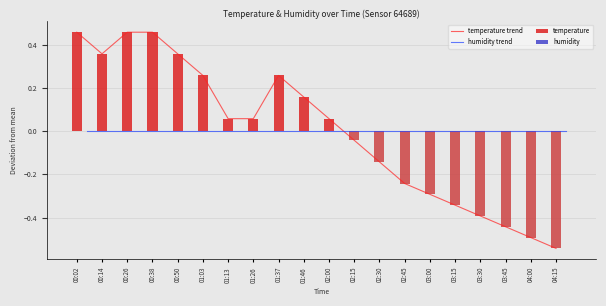

Reading right to left, list all the values displayed in this chart.

temperature trend: 04:15=-0.5	04:00=-0.5	03:45=-0.4	03:30=-0.4	03:15=-0.3	03:00=-0.3	02:45=-0.2	02:30=-0.1	02:15=-0.0	02:00=0.1	01:46=0.2	01:37=0.3	01:26=0.1	01:13=0.1	01:03=0.3	00:50=0.4	00:38=0.5	00:26=0.5	00:14=0.4	00:02=0.5
humidity trend: 04:15=-0.0	04:00=-0.0	03:45=-0.0	03:30=-0.0	03:15=-0.0	03:00=-0.0	02:45=-0.0	02:30=-0.0	02:15=-0.0	02:00=-0.0	01:46=-0.0	01:37=-0.0	01:26=-0.0	01:13=-0.0	01:03=-0.0	00:50=-0.0	00:38=-0.0	00:26=-0.0	00:14=-0.0	00:02=-0.0